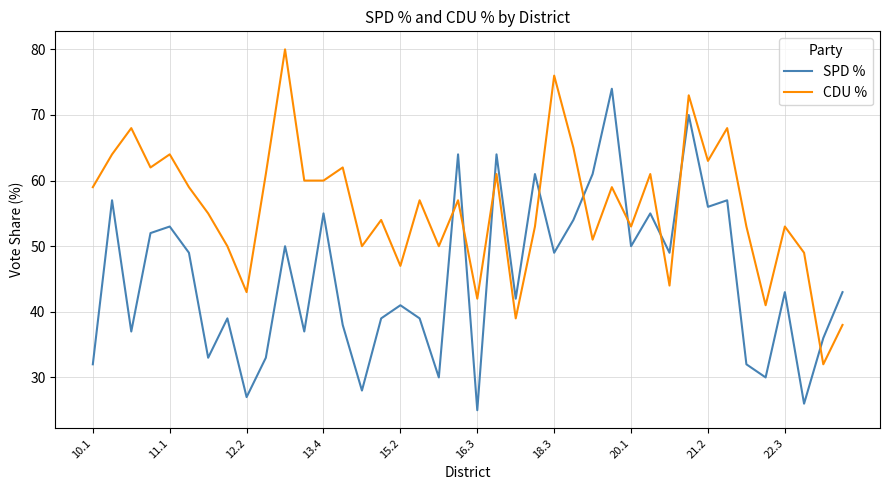

Rank the series by their maximum value, from lowest to highest.

SPD %, CDU %